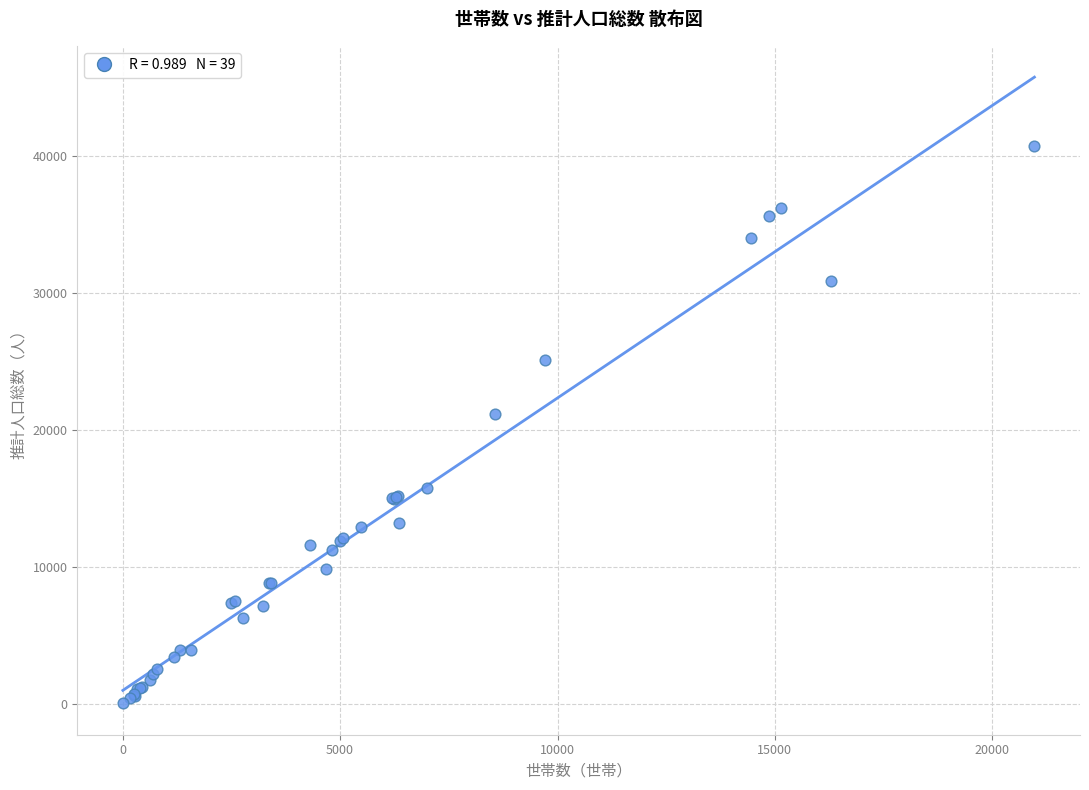

What Y value in the scatter plot is closest to 20350?

21176